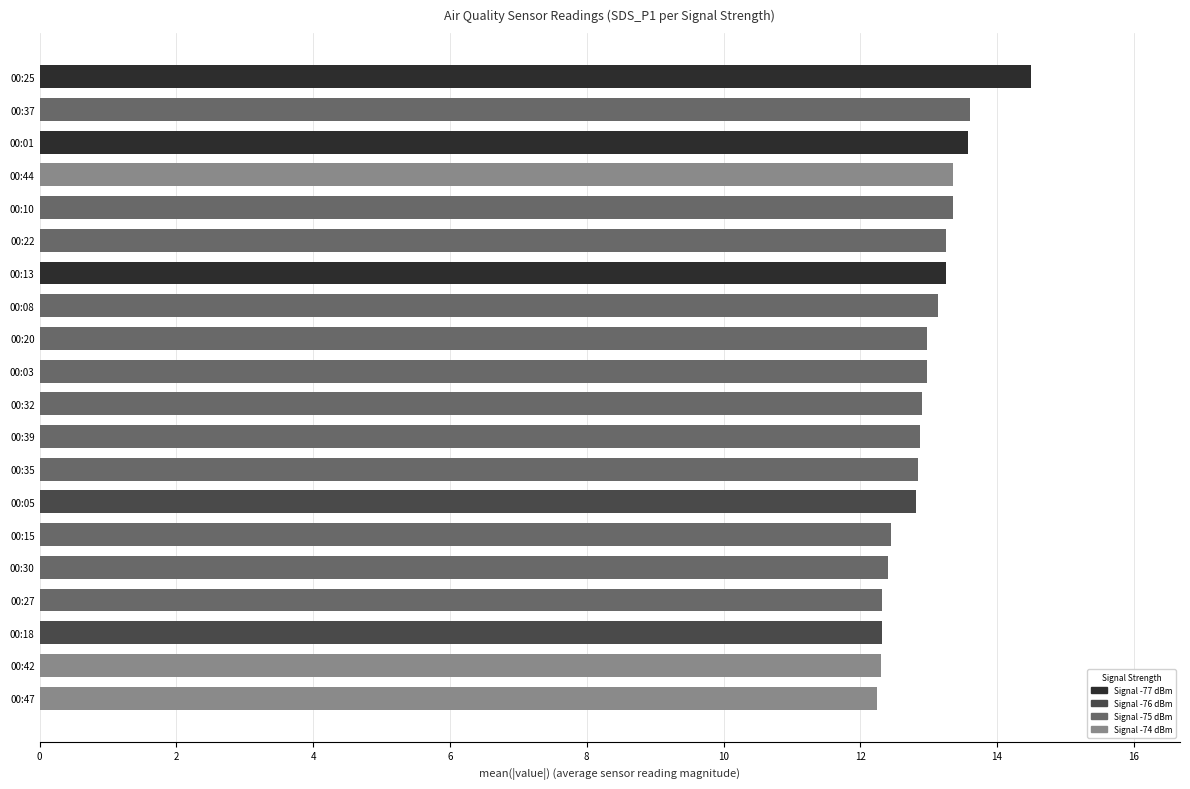

Which has a higher value, 00:15 or 00:37?

00:37